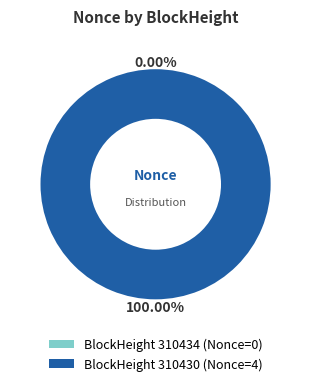

Count the number of slices in the pie.

2